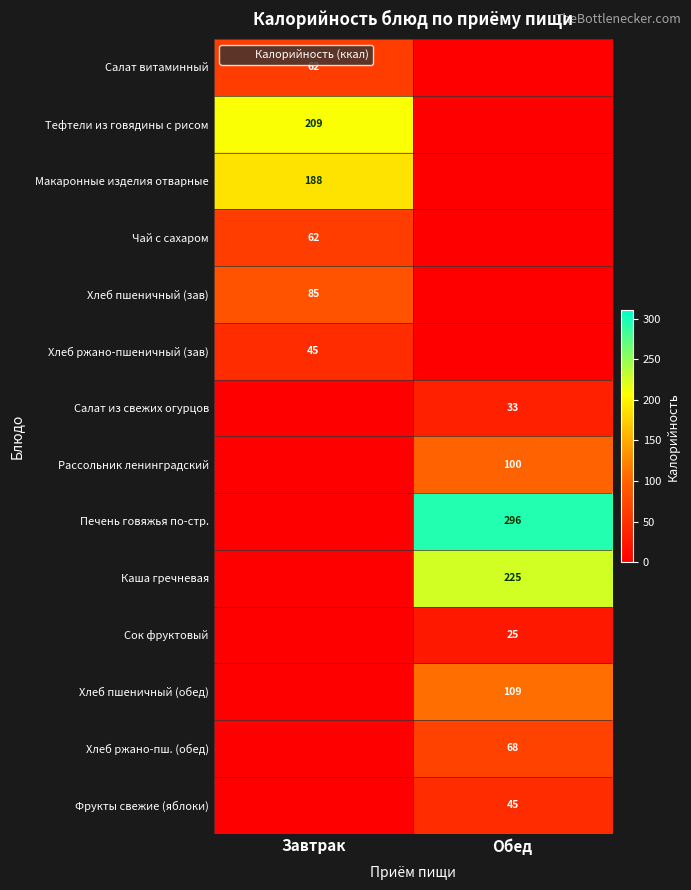

Between Завтрак and Обед, which series saw the biggest shift?

Печень говяжья по-стр.